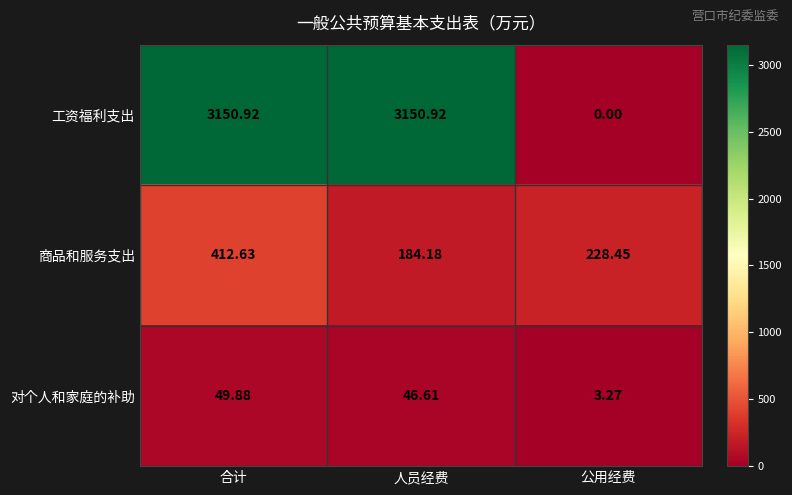

Which series has the largest total across all categories?

工资福利支出